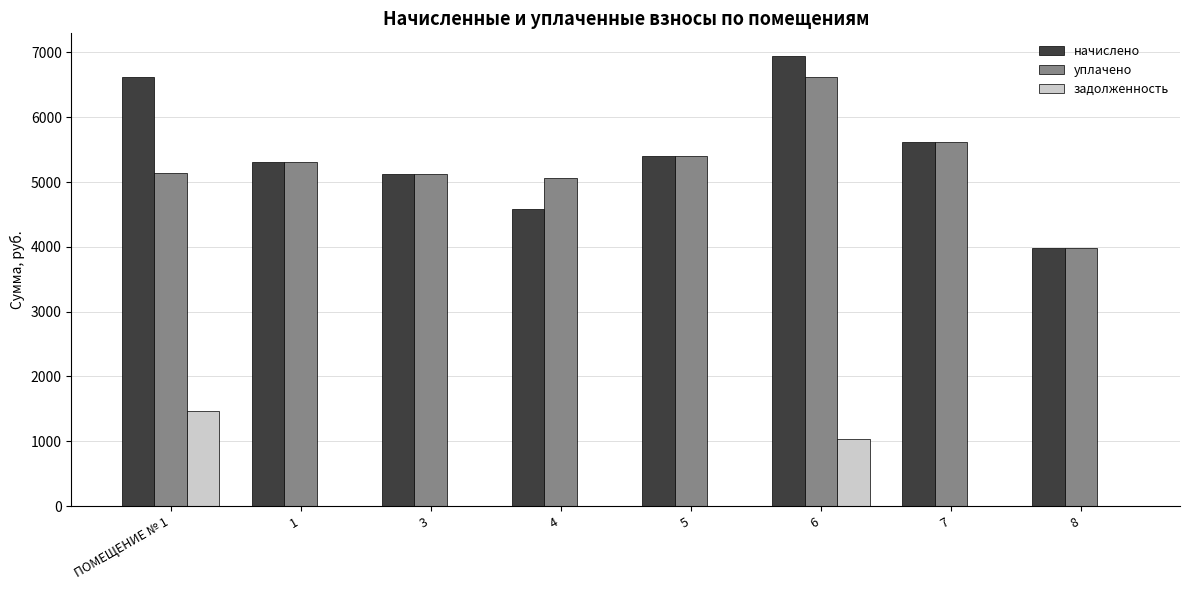

The value of уплачено at 3 is 5126.4. True or false?

True